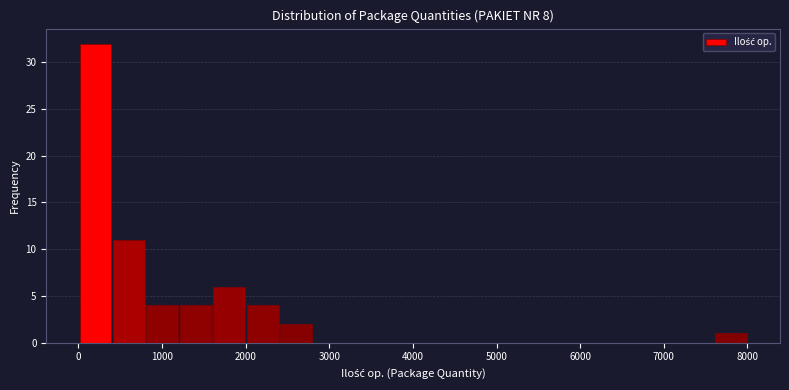

Read against the x-axis, roughly where is the centre of the tallest bar?

200